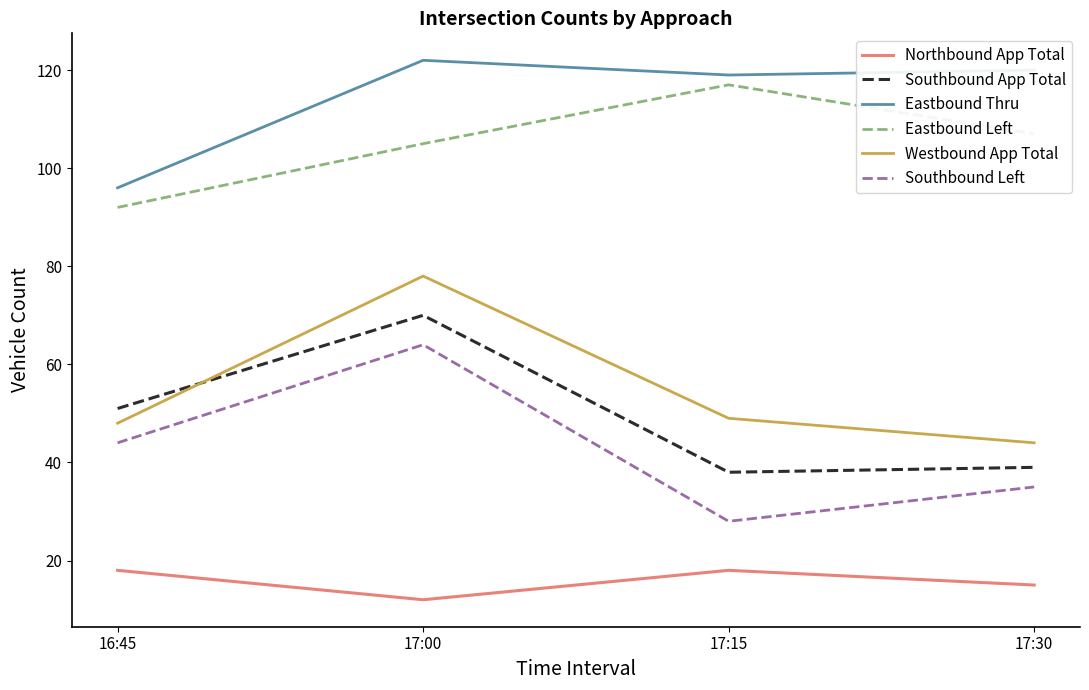

Is this an area chart (filled region under the line)?

No